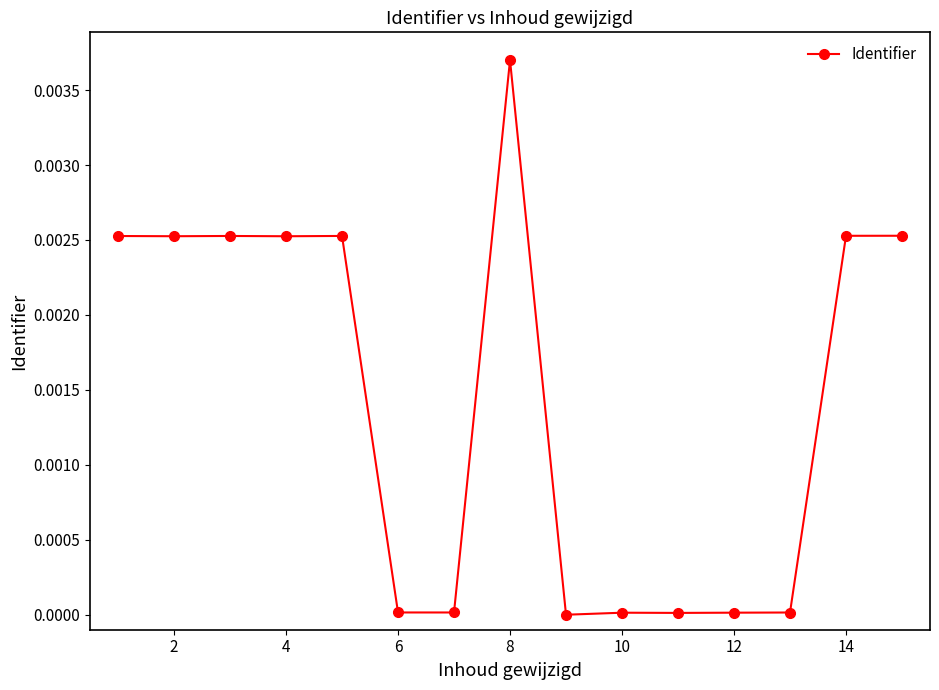

How many lines are shown in the chart?

1